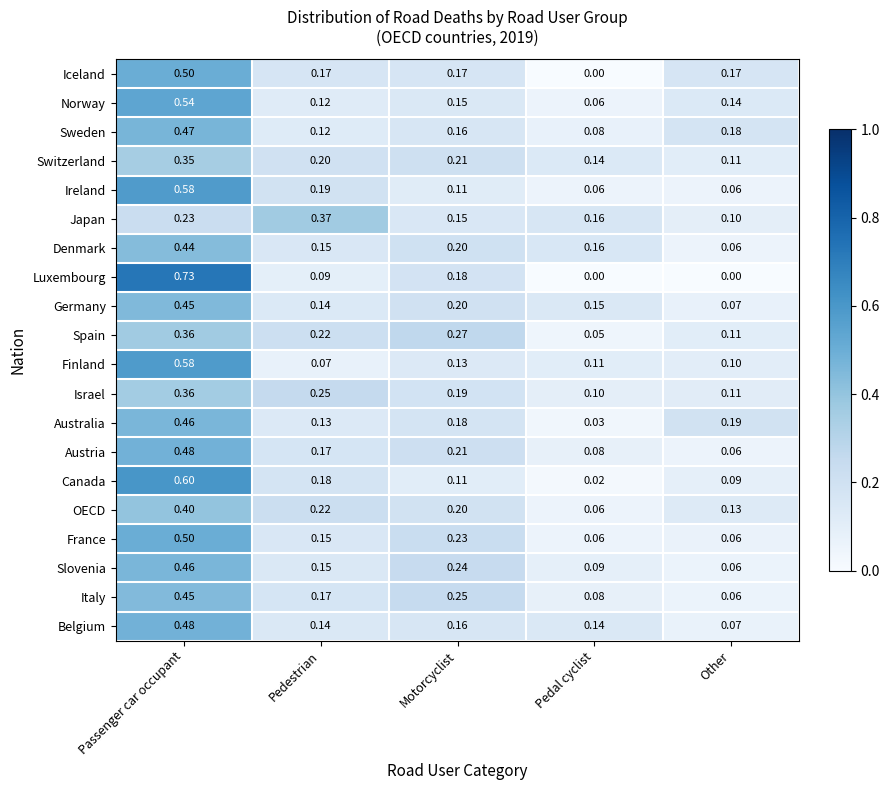

What is the difference between the highest and lowest values at Other?

0.2